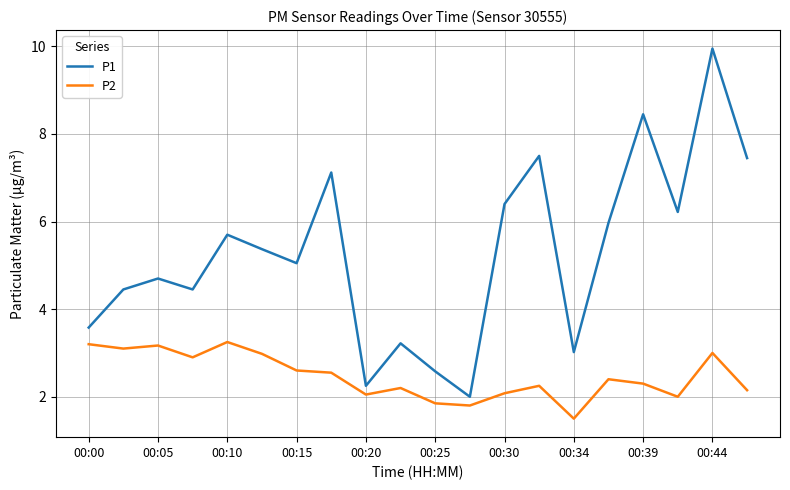

Which series has the largest total across all categories?

P1